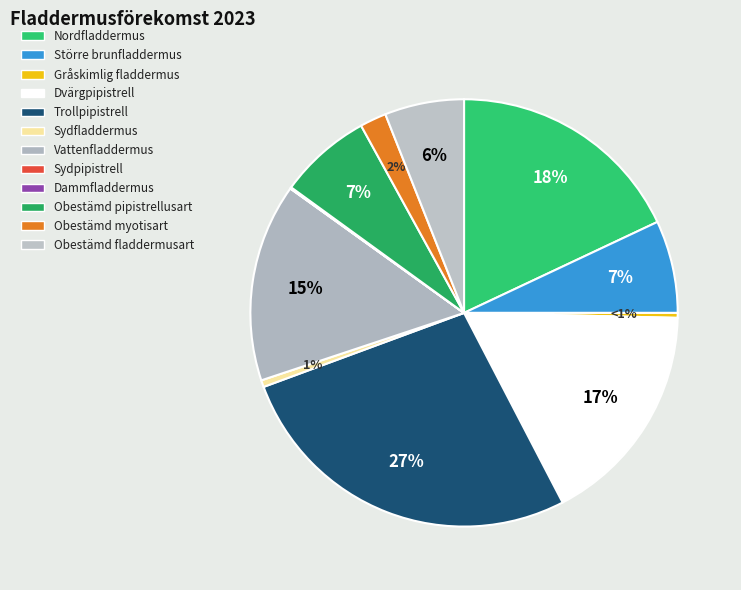

Which slice is the smallest?

Sydpipistrell